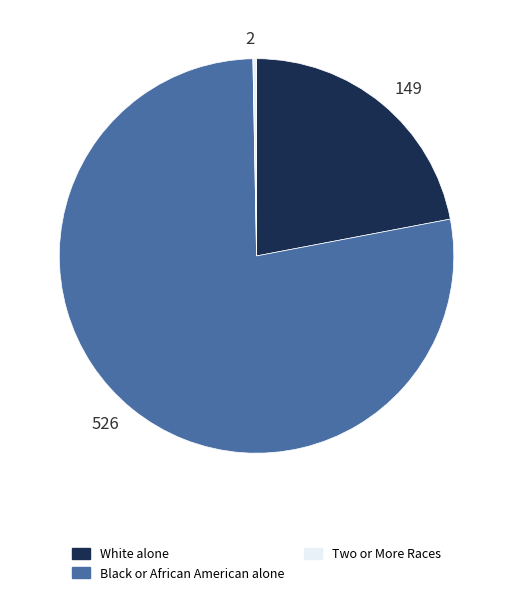

Which category has the smallest portion of the pie?

2